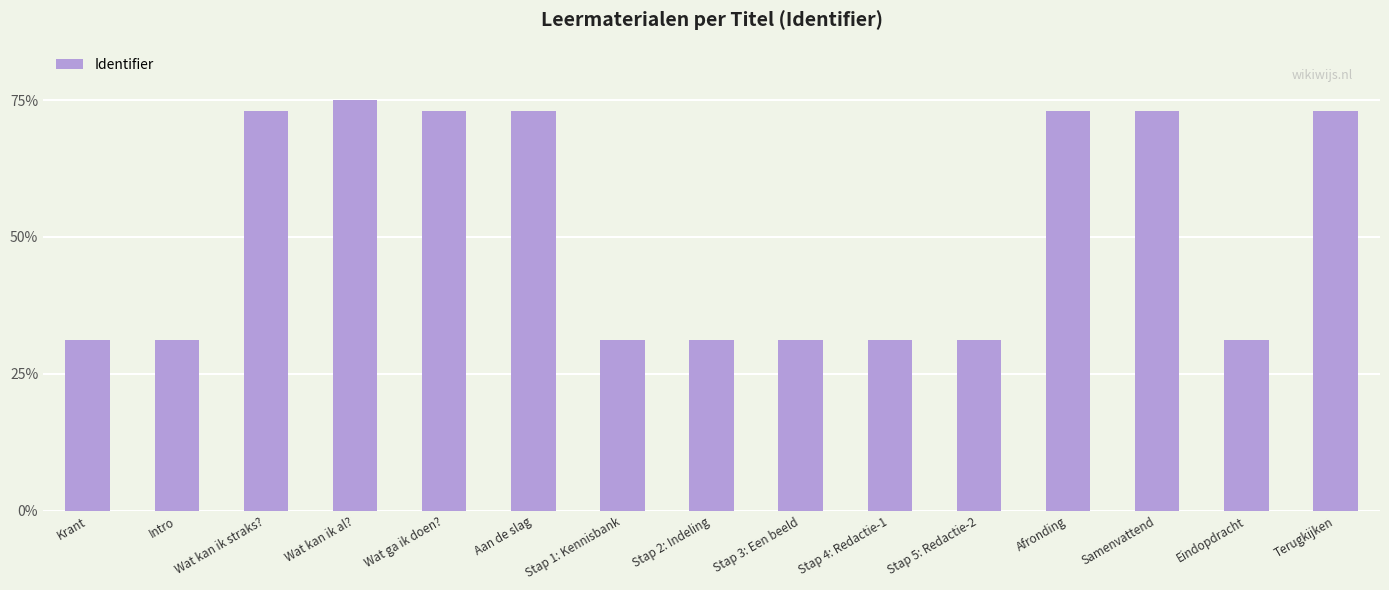

Does the chart contain stacked bars?

No